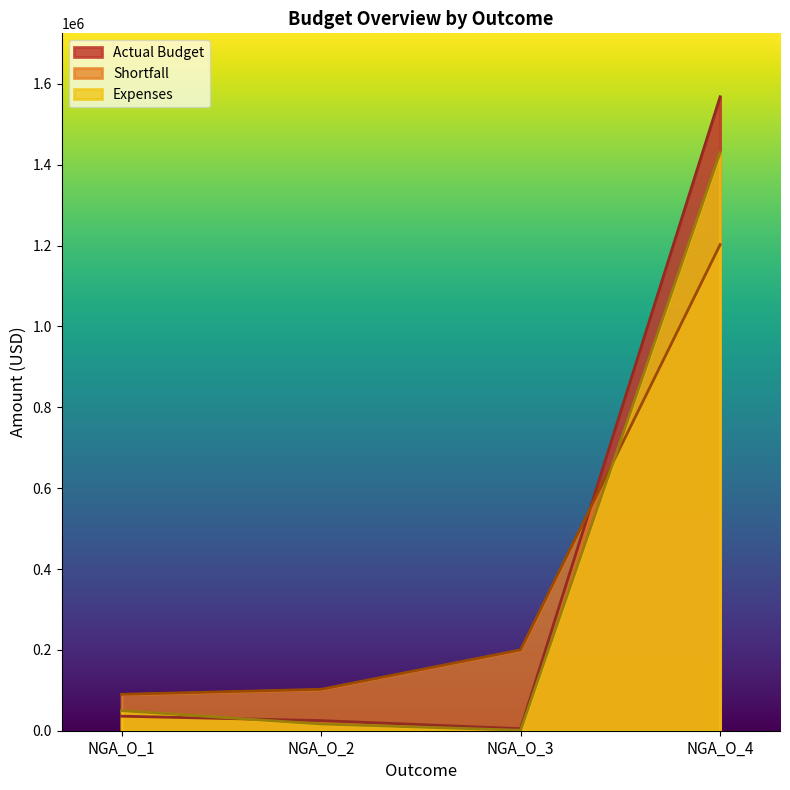

True or false: Shortfall has a value of 1931104.8 at NGA_O_4.

False